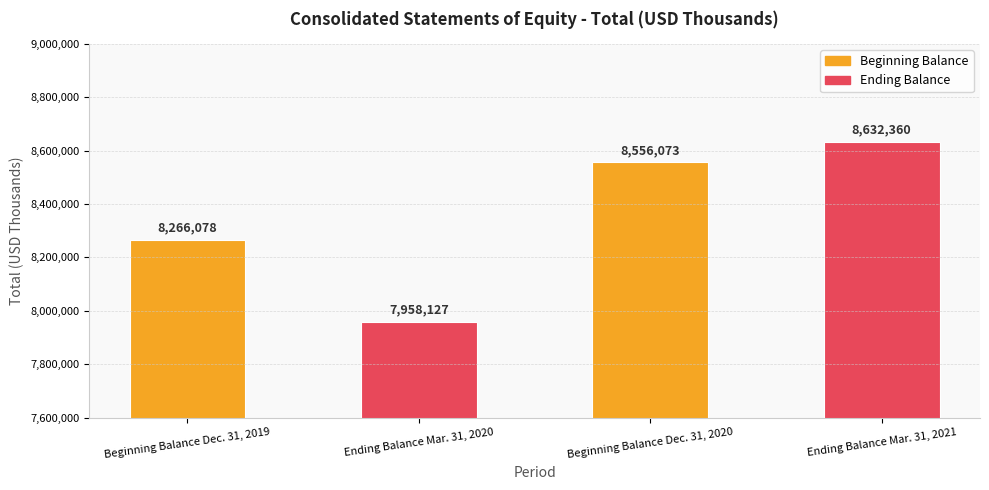

How many values are below 8556073?

2